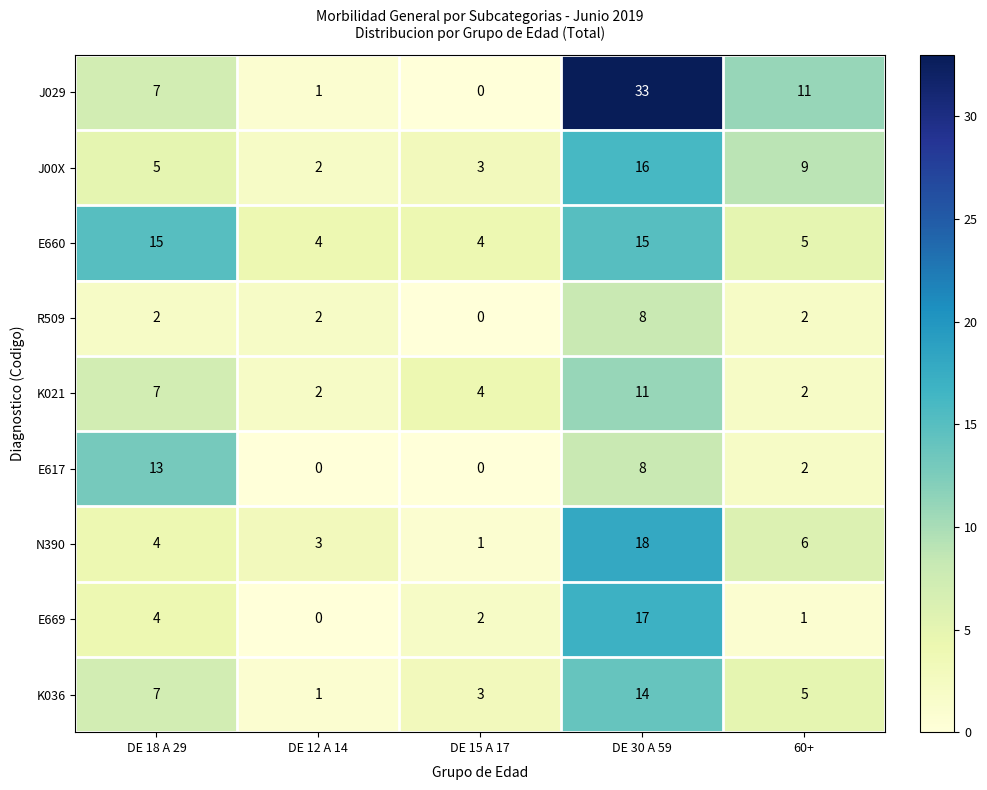

Read the J00X value at DE 30 A 59.

16